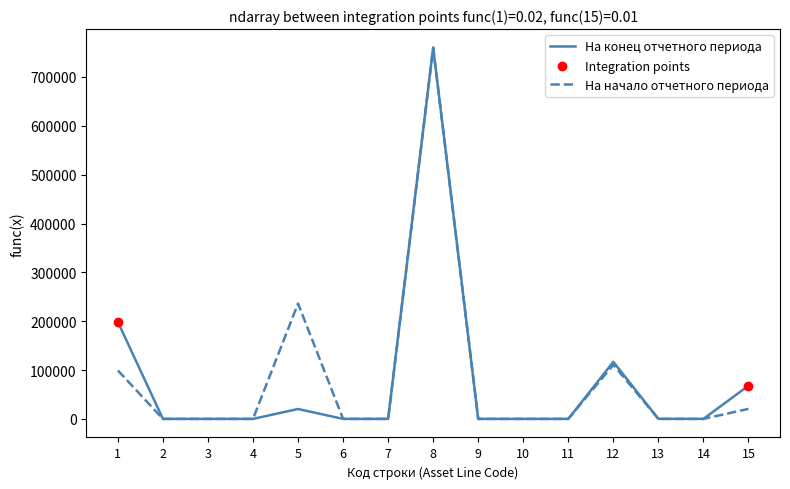

At which category is the sum across all series the highest?

8